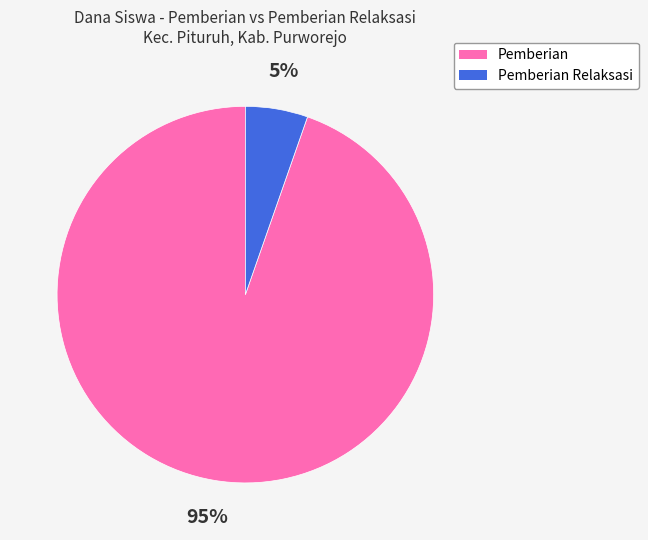

To the nearest percent, what is the average slice percentage?

50%